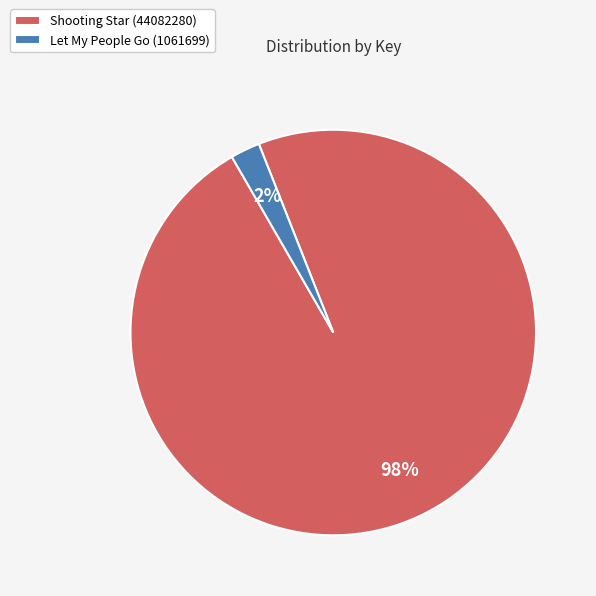

The Let My People Go (1061699) slice represents 2% of the pie. True or false?

True